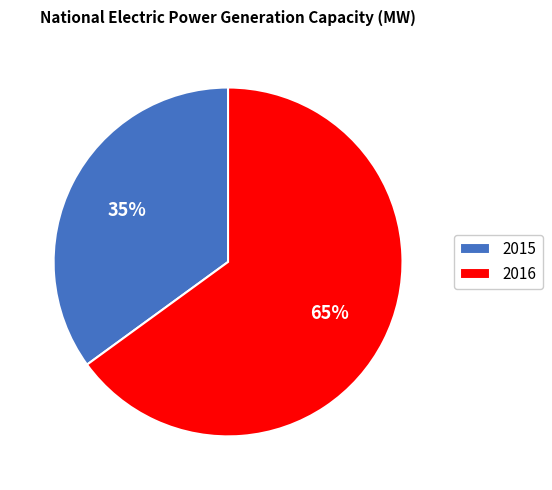

To the nearest percent, what is the average slice percentage?

50%